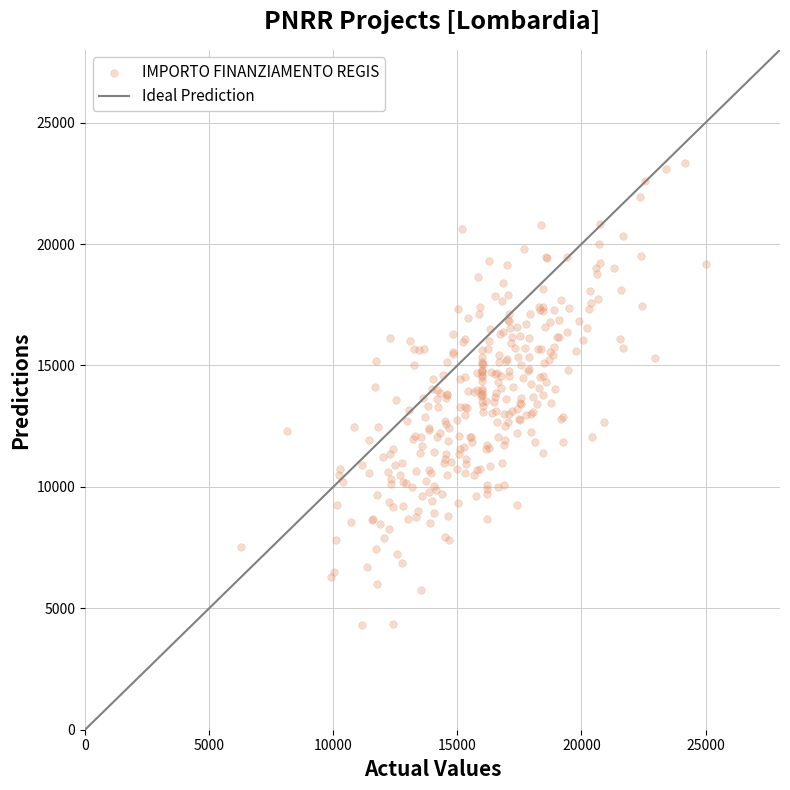

What is the range of X values (max minus min)?

18723.8